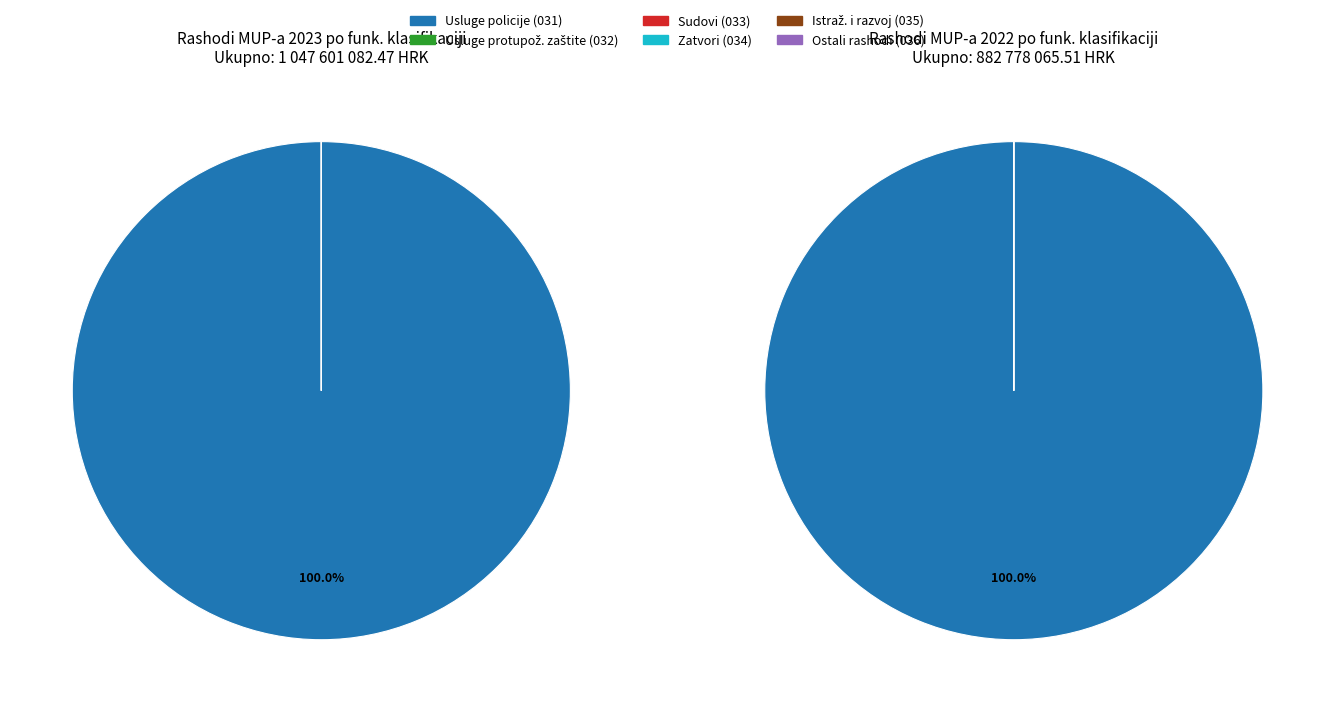

Rank the categories by value from lowest to highest.

Rashodi za javni red i sigurnost koji nisu drugdje svrstani, Sudovi, Zatvori, Usluge protupožarne zaštite, Istraživanje i razvoj: Javni red i sigurnost, Usluge policije